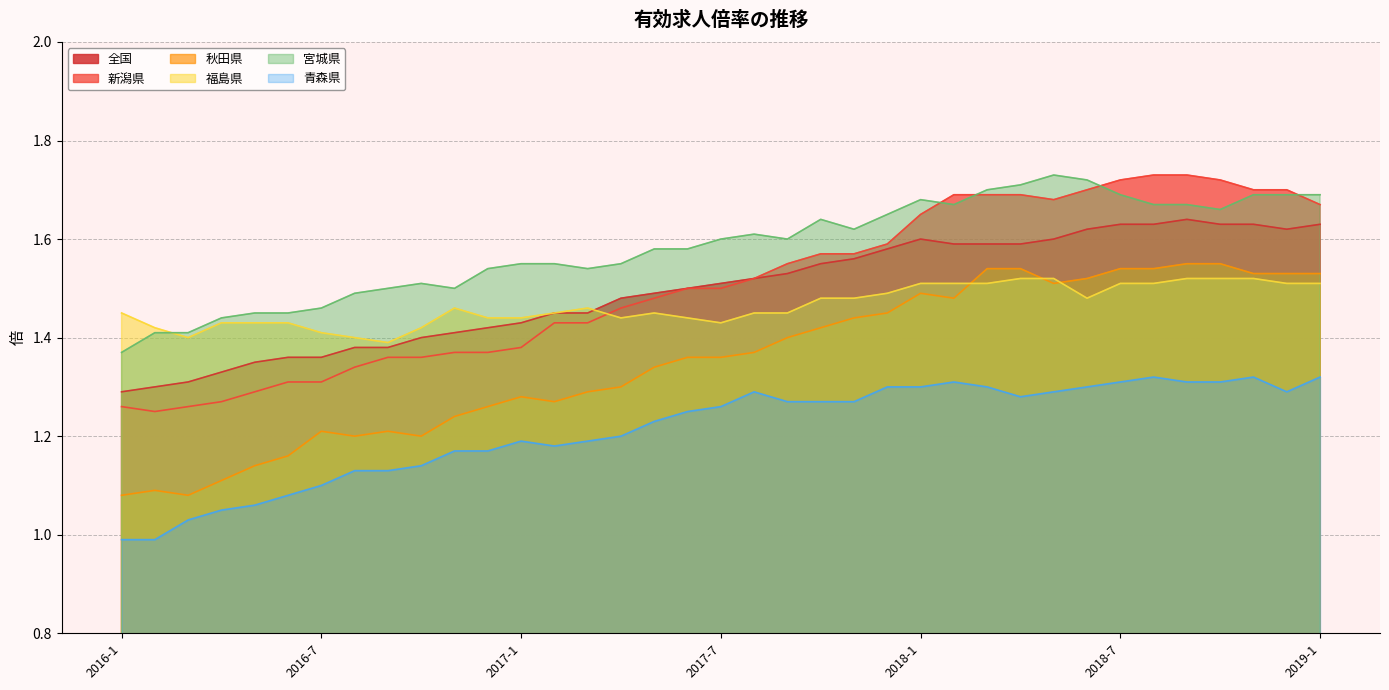

True or false: 全国 and 秋田県 intersect in this chart.

False